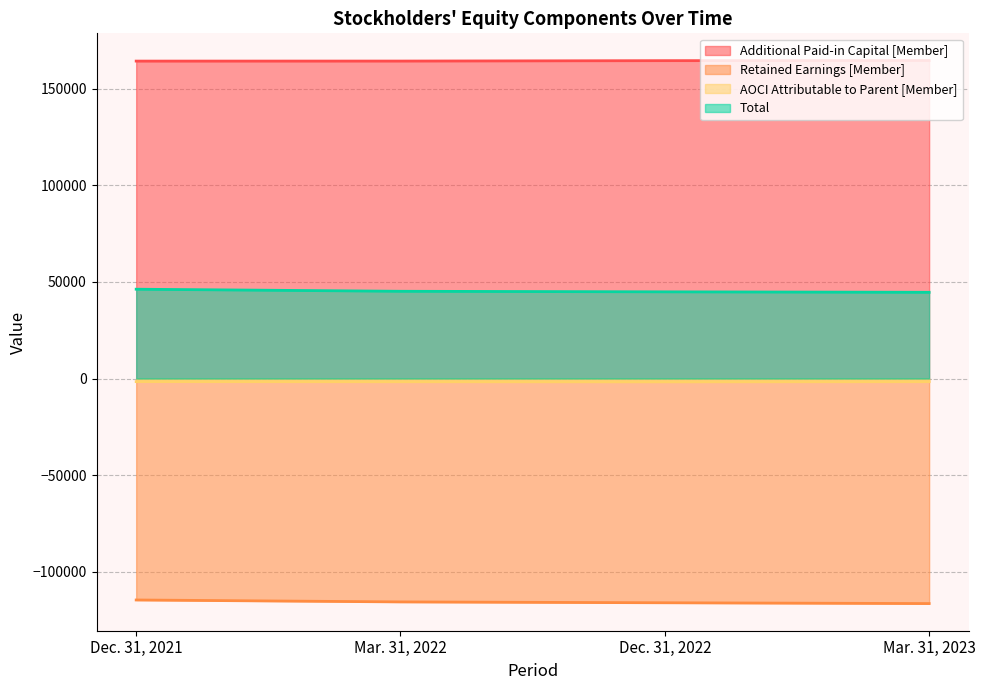

Count the Total values in the range 44841 to 46200.

3